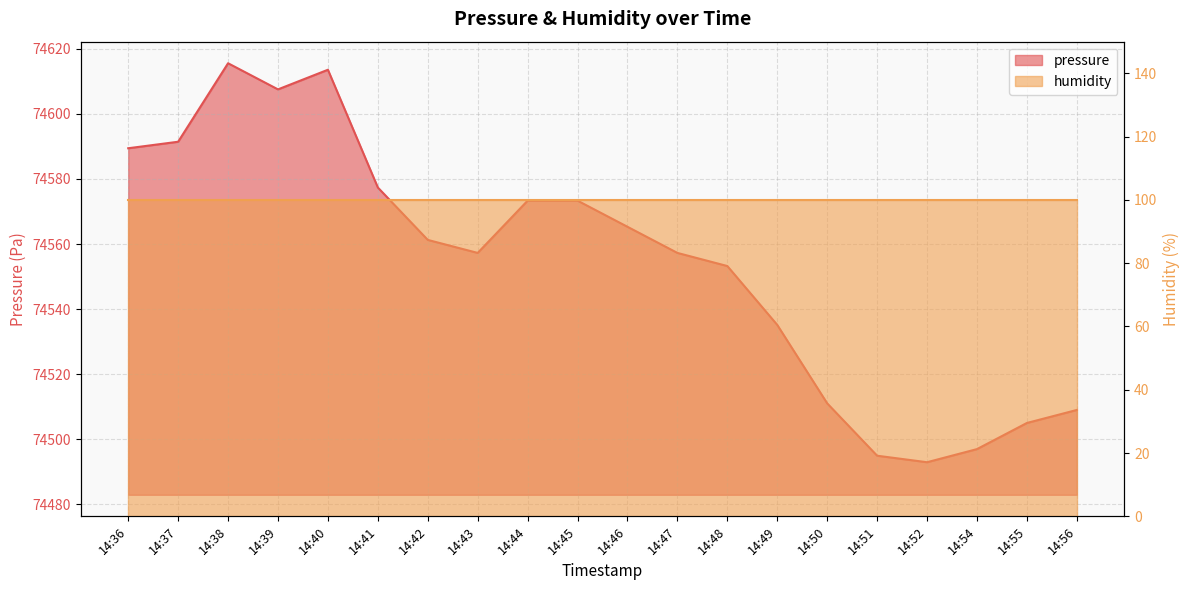

What is the change in value from 14:46 to 14:56?

-56.3